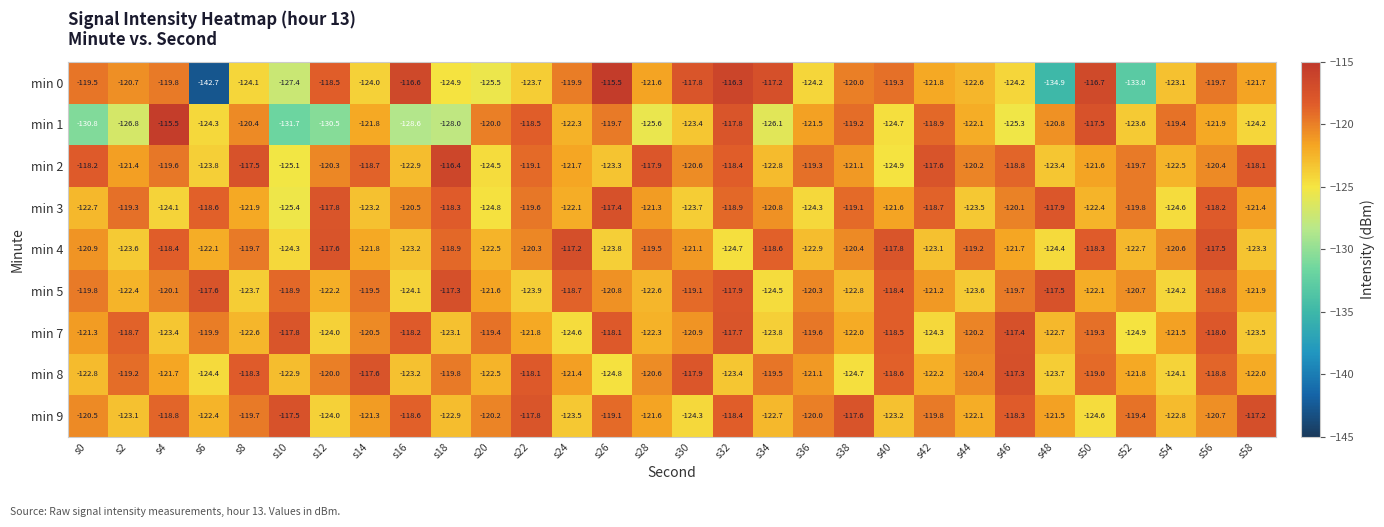

Which series has the largest total across all categories?

min 2